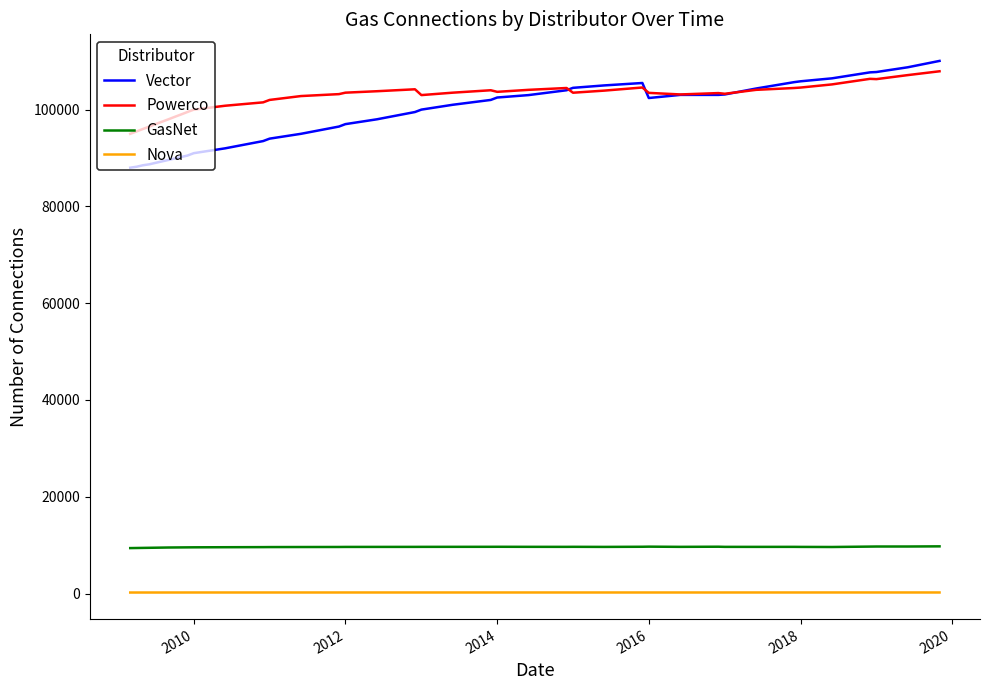

Which series has the widest spread of values?

Vector